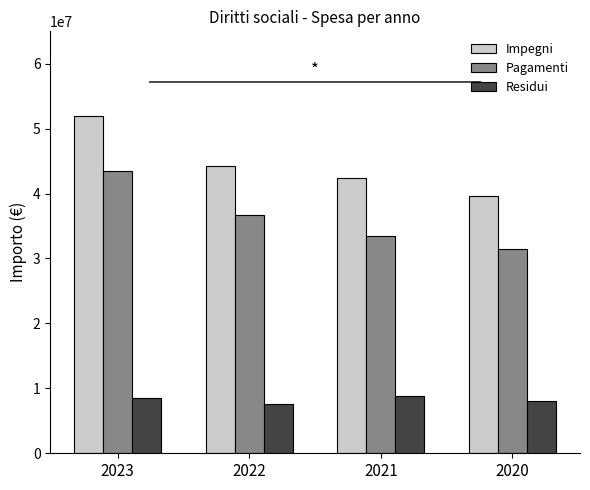

At 2021, list the series in order from largest to smallest.

Impegni, Pagamenti, Residui